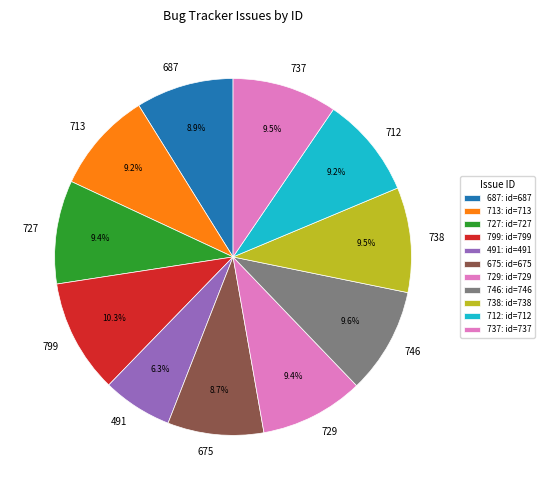

Combined, do 727 and 713 account for over 50%?

No